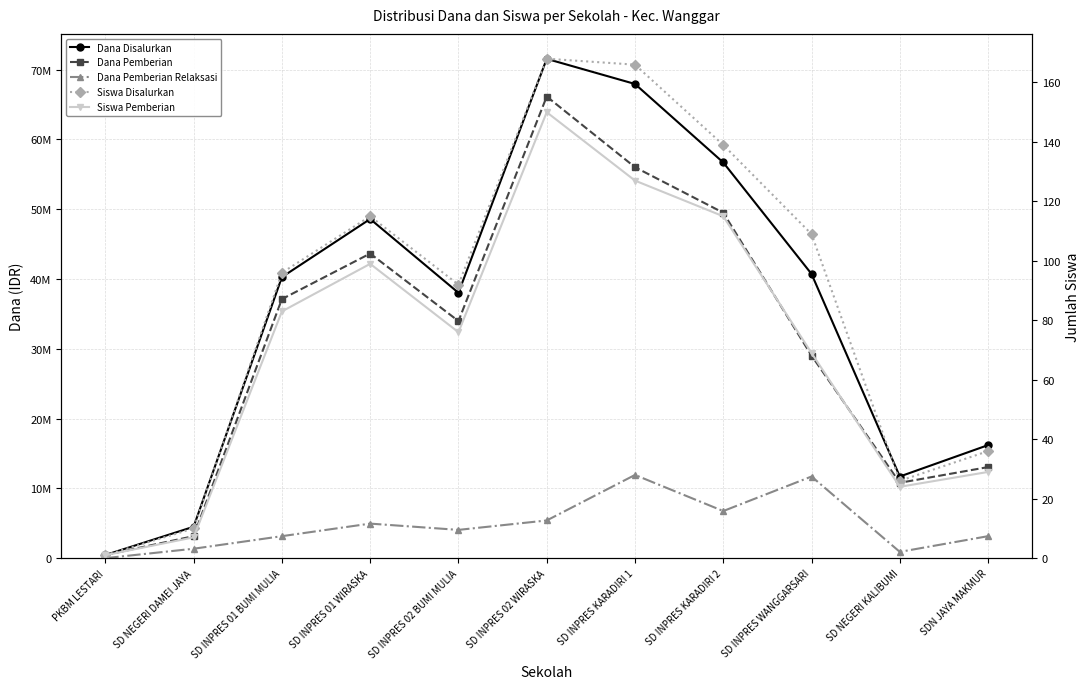

Between SD INPRES 01 WIRASKA and SD INPRES 01 BUMI MULIA, which is larger?

SD INPRES 01 WIRASKA